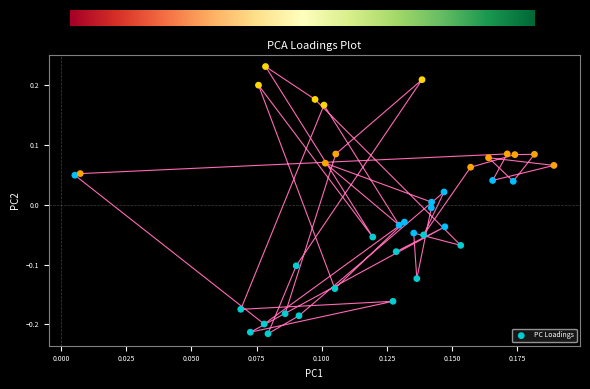

What is the range of Y values (max minus min)?

0.4